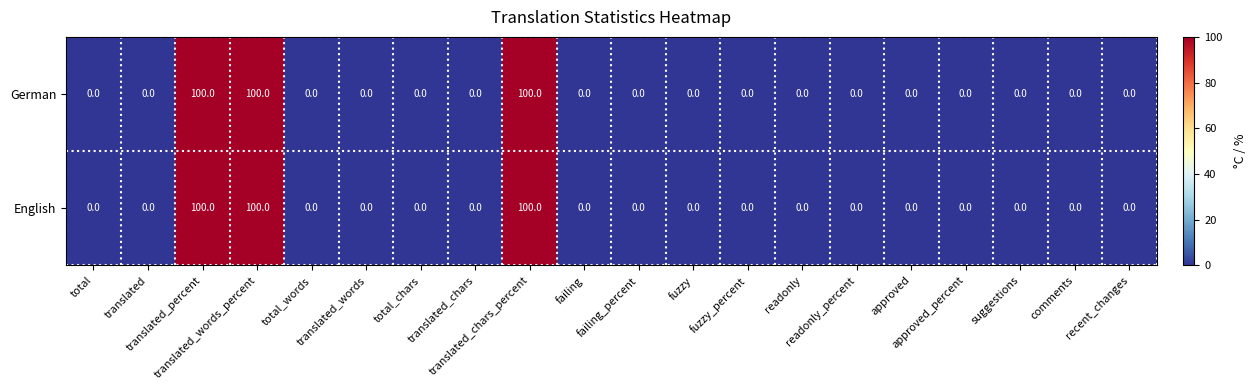

At how many categories does at least one series exceed 55?

3